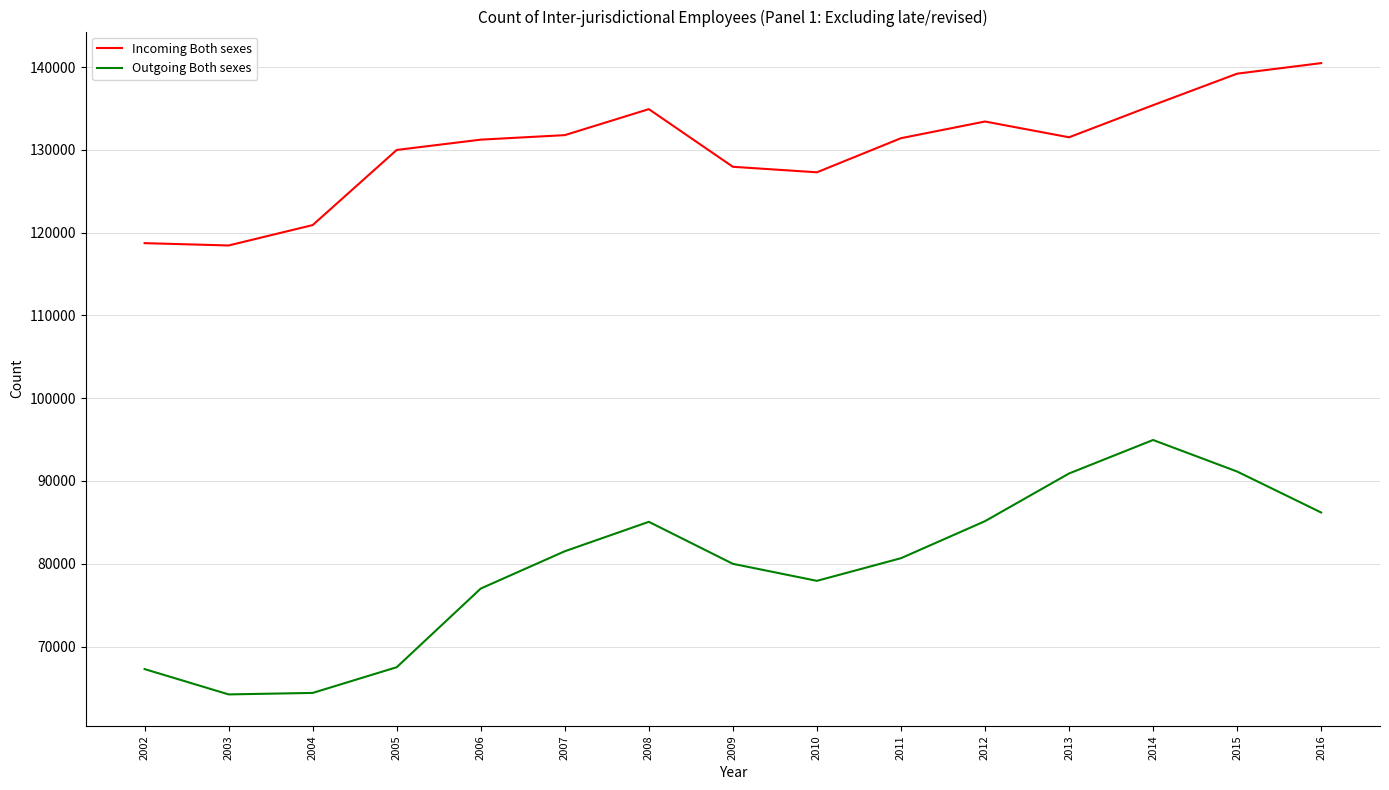

List the series in order of their peak value, lowest first.

Outgoing Both sexes, Incoming Both sexes